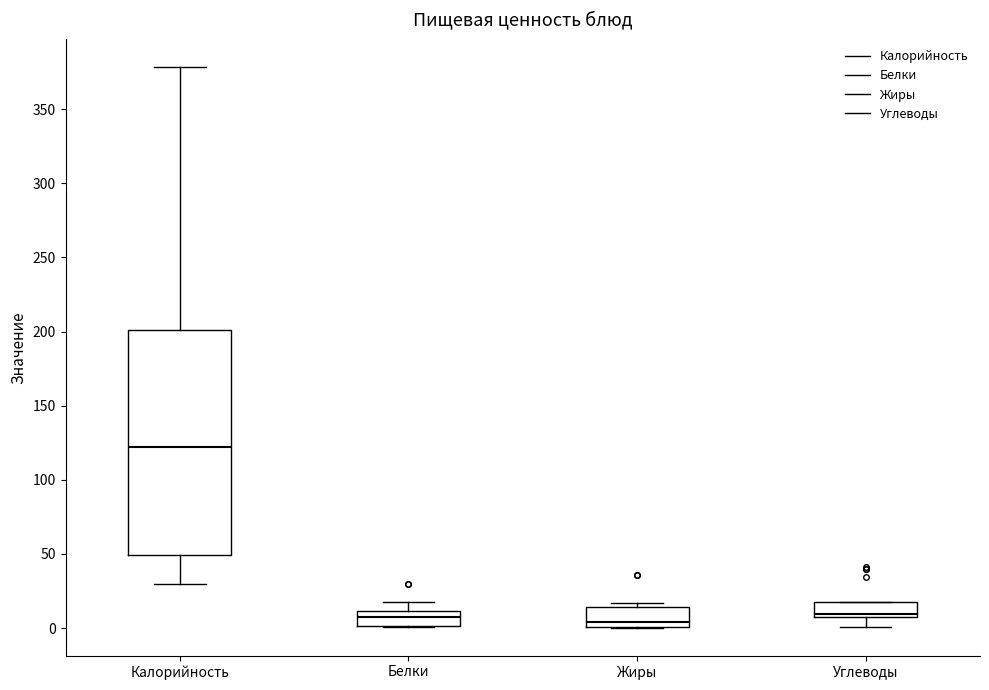

Reading left to right, read every box against the y-axis: the position of its median line, the range the box covers, and the ends of its whiskers. The values are not printed on the chart, so give them approximately, as read against the axis.

Калорийность: median 120, box 50 to 200, whiskers 30 to 380
Белки: median 10 (inside the box), box 0 to 10, whiskers 0 to 20
Жиры: median 5, box 0 to 15, whiskers 0 to 15 (just above the box's upper edge)
Углеводы: median 10 (just above the box's lower edge), box 10 to 20, whiskers 0 to 20